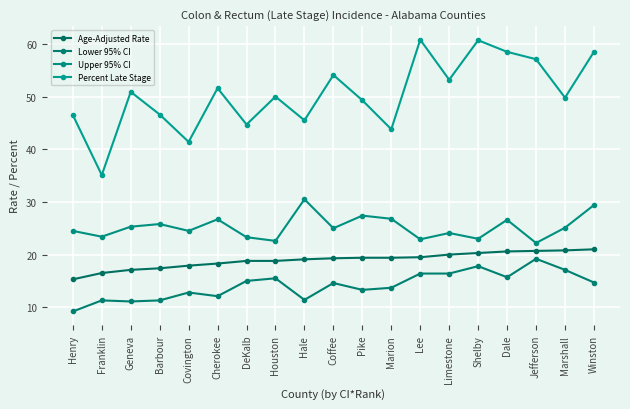

What is the label of the 17th point from the right?

Geneva